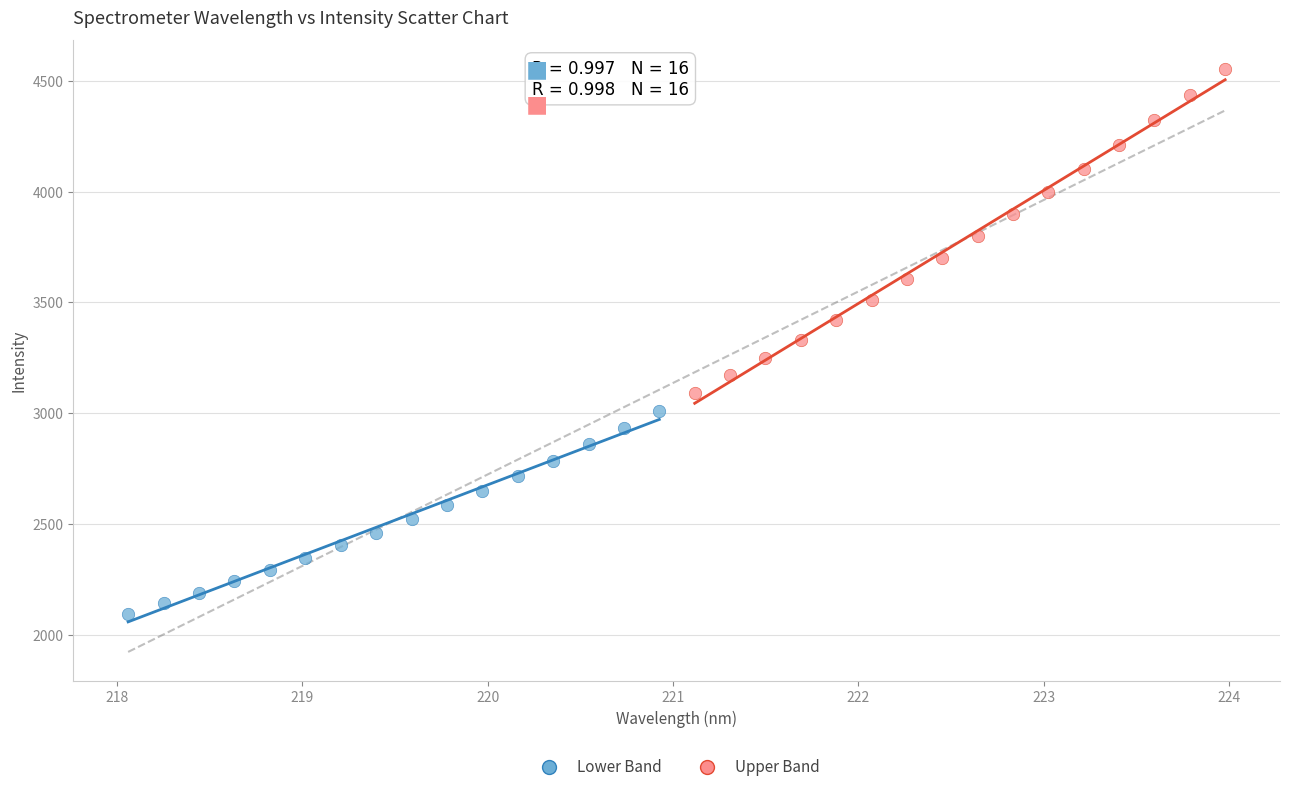

Which series reaches the minimum Y coordinate?

Lower Band